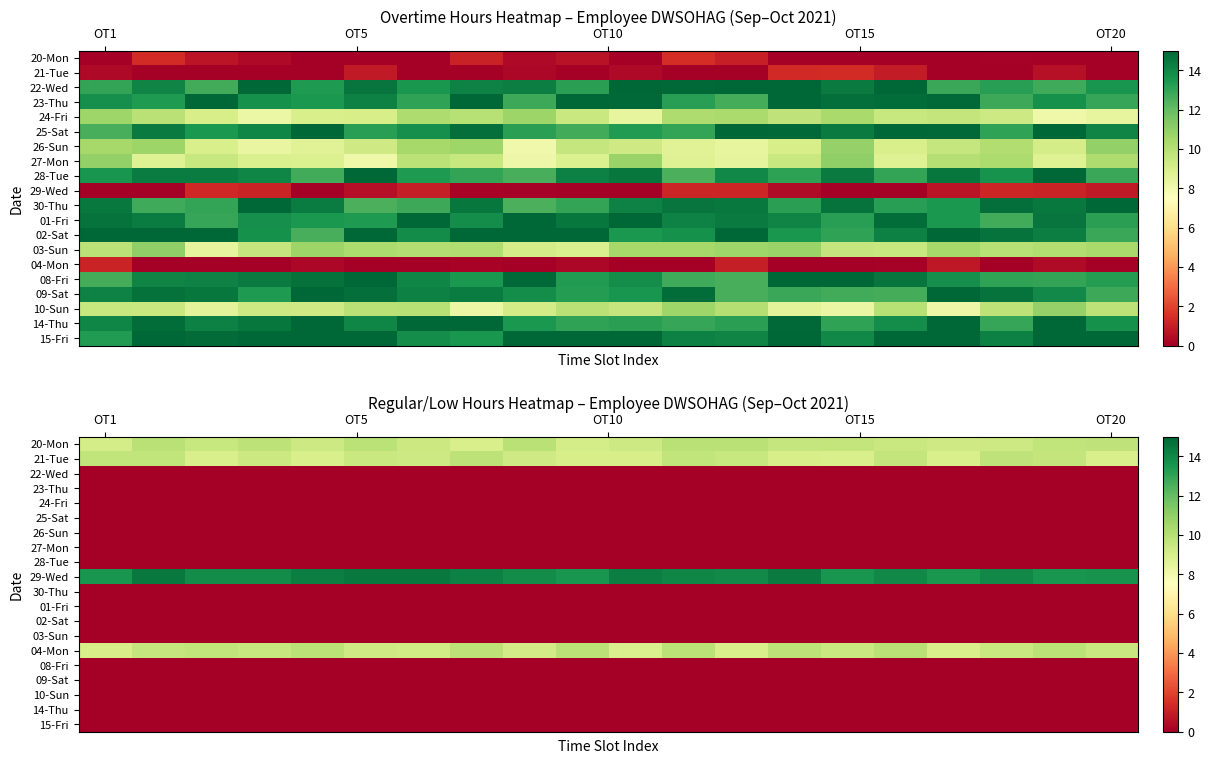

What is the difference between the highest and lowest values at 18?

13.5